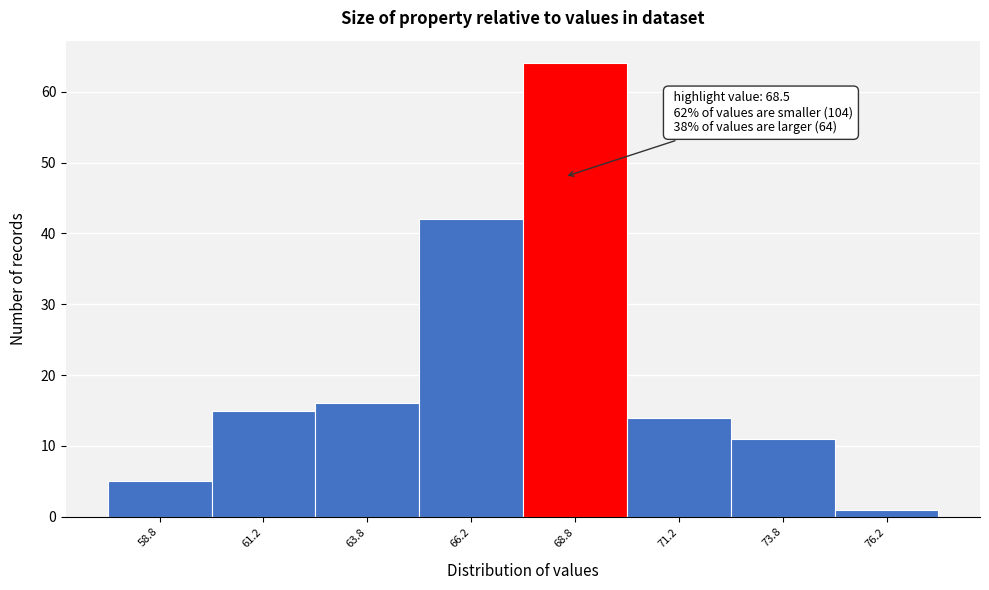

Which range on the x-axis has the tallest bar?

67.5 to 70.0